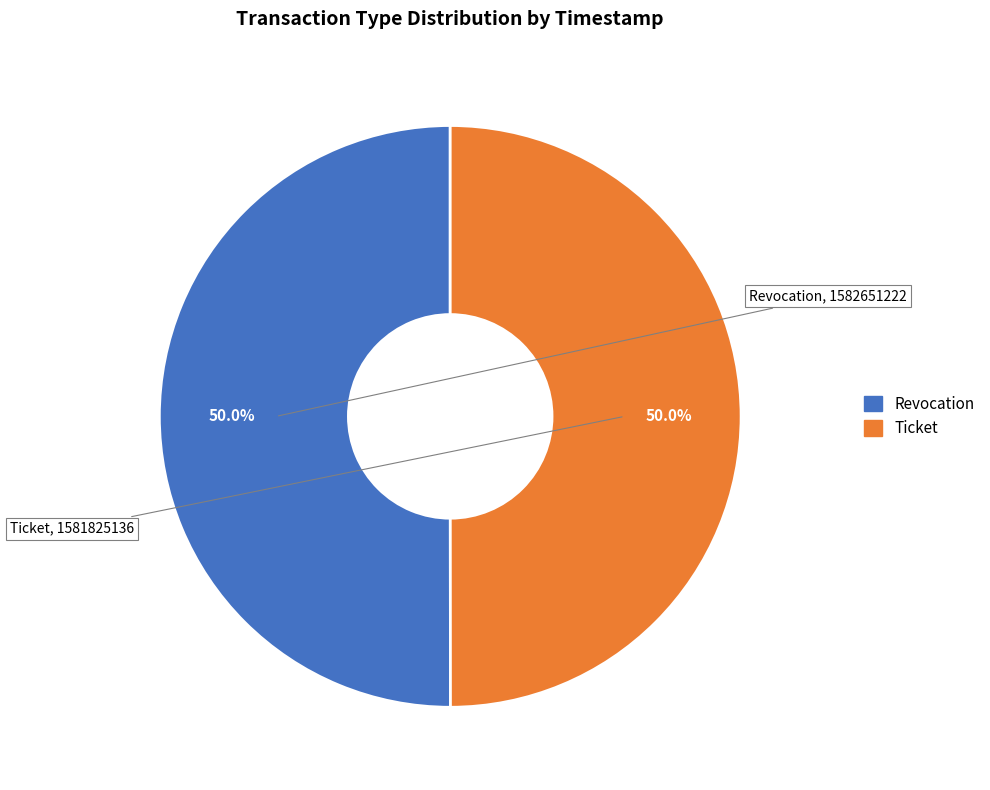

To the nearest percent, what portion does Ticket represent?

50%